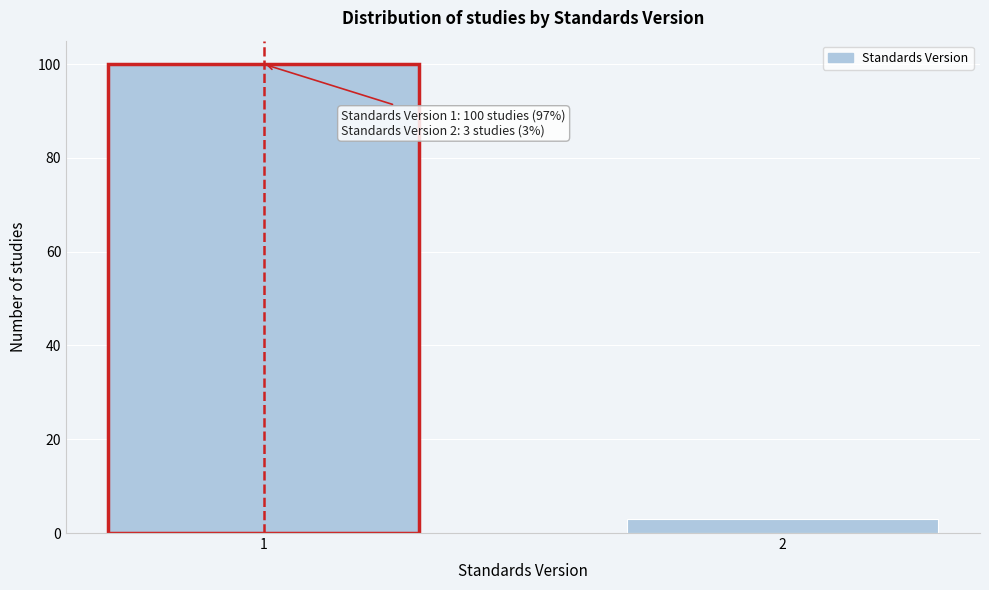

Reading left to right, transcribe all the data shown in this chart.

100	3